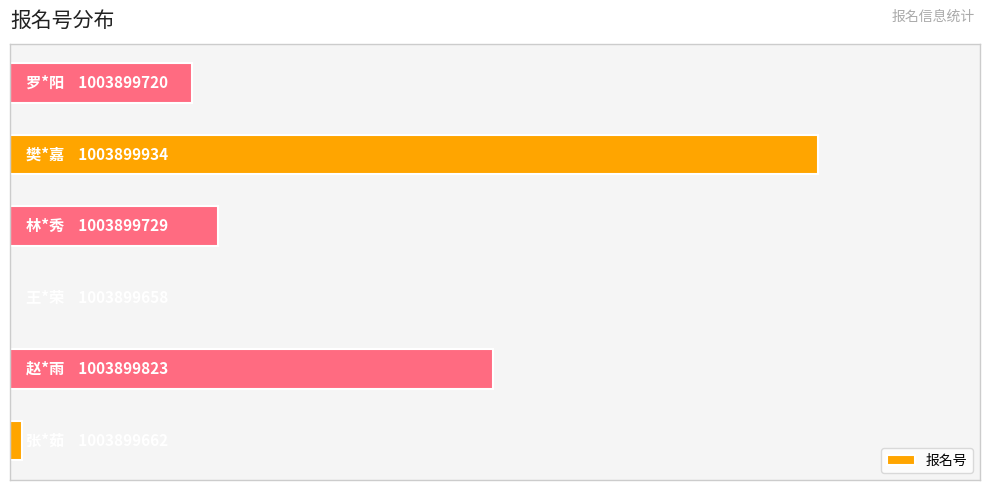

At which category does the chart reach its peak across all series?

4